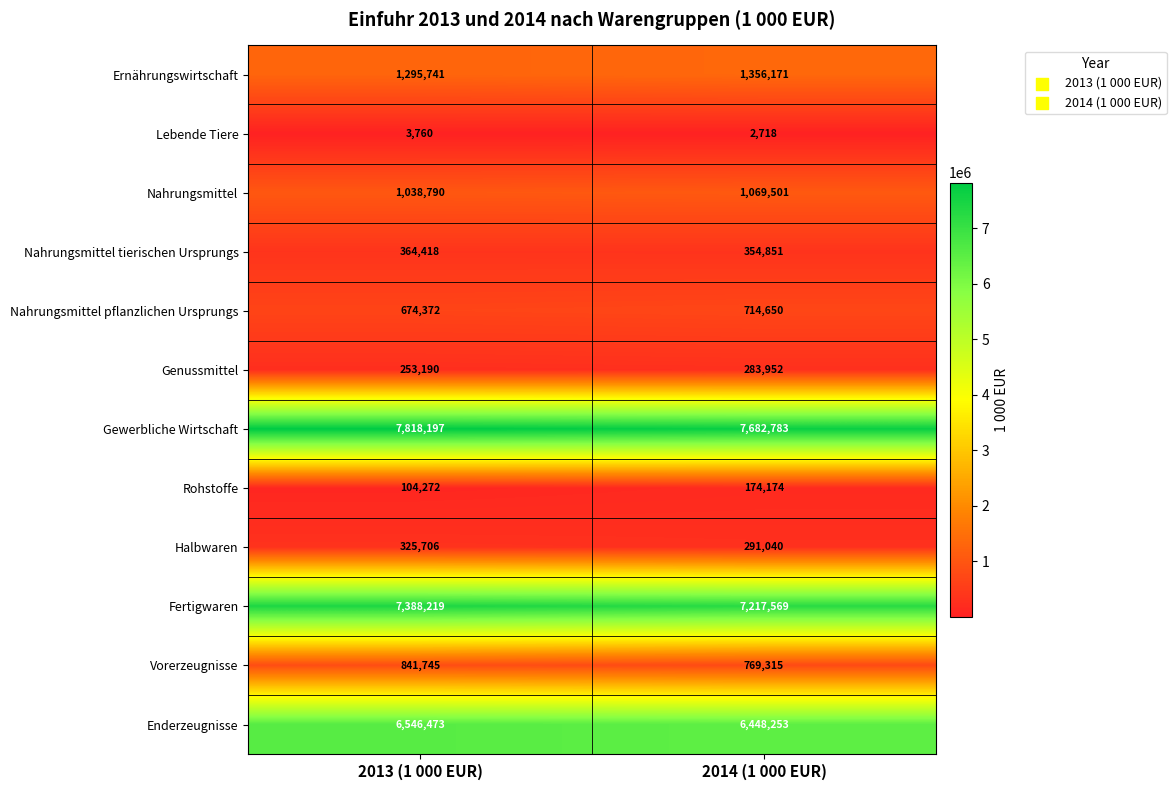

What is the difference between the Gewerbliche Wirtschaft values at 2013 (1 000 EUR) and 2014 (1 000 EUR)?

135414